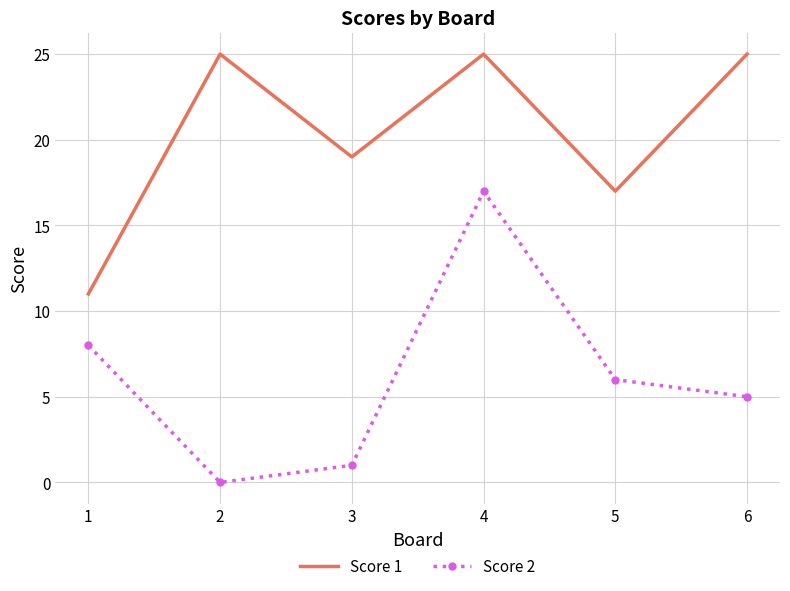

Reading right to left, extract all data points from this chart.

Score 1: 25	17	25	19	25	11
Score 2: 5	6	17	1	0	8